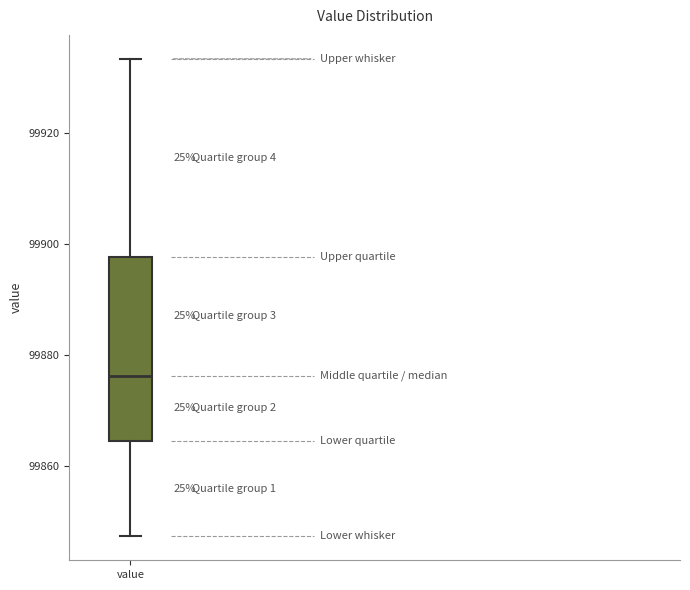

Transcribe this box plot: give where the median line is, the range the box spans, and where the two whiskers end, as read against the y-axis. The values are not printed on the chart, so give them approximately, as read against the axis.

median 99876, box 99864 to 99898, whiskers 99848 to 99934